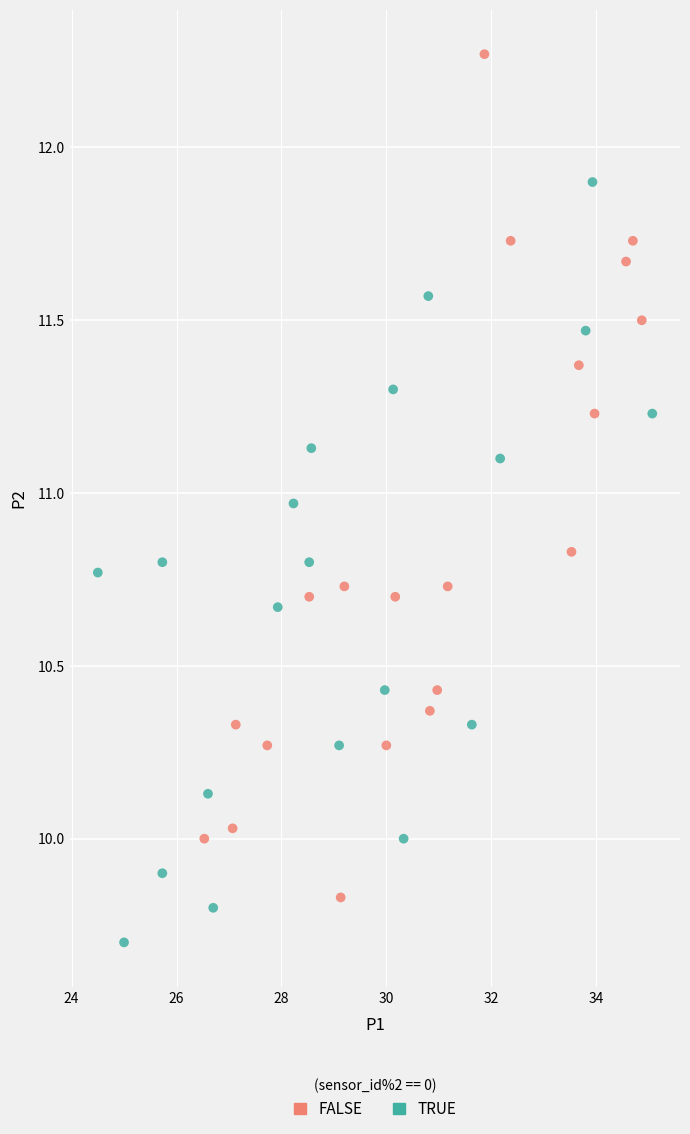

Which series reaches the minimum Y coordinate?

TRUE